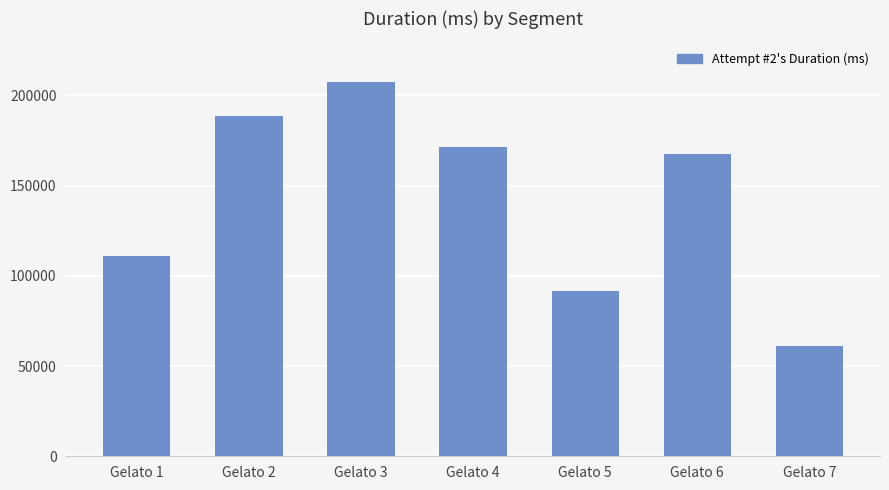

What is the difference between the maximum and second lowest values?

116200